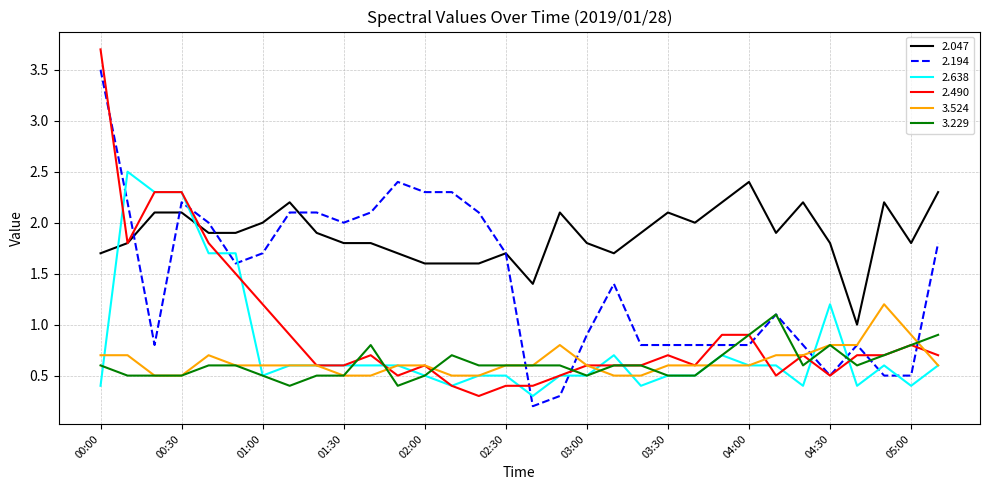

What is the greatest value displayed?

3.7